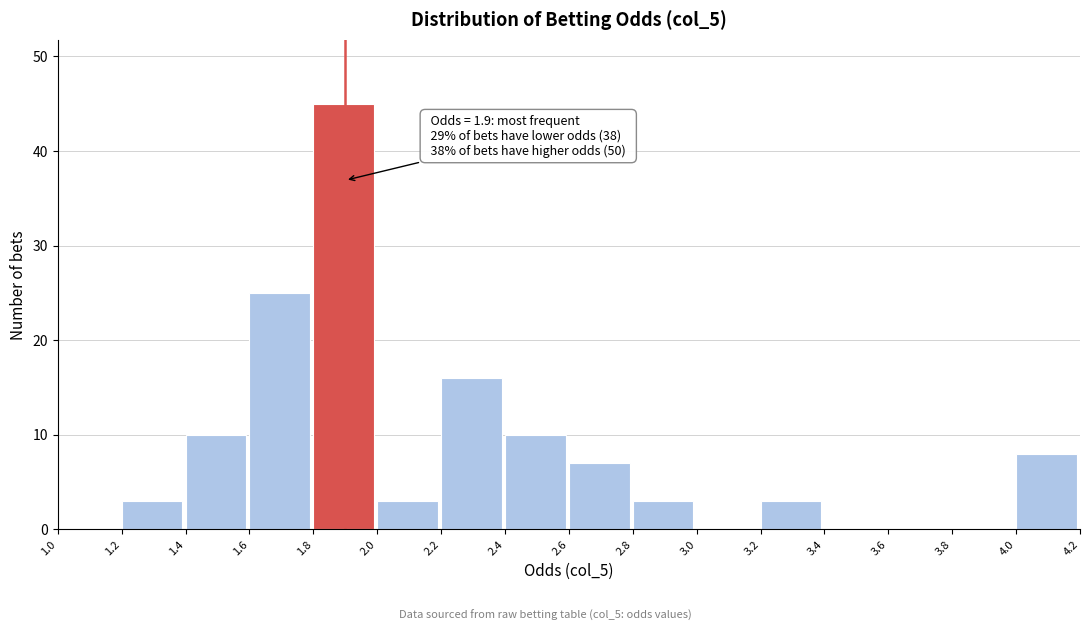

Over which range of the x-axis is the bar tallest?

1.8 to 2.0